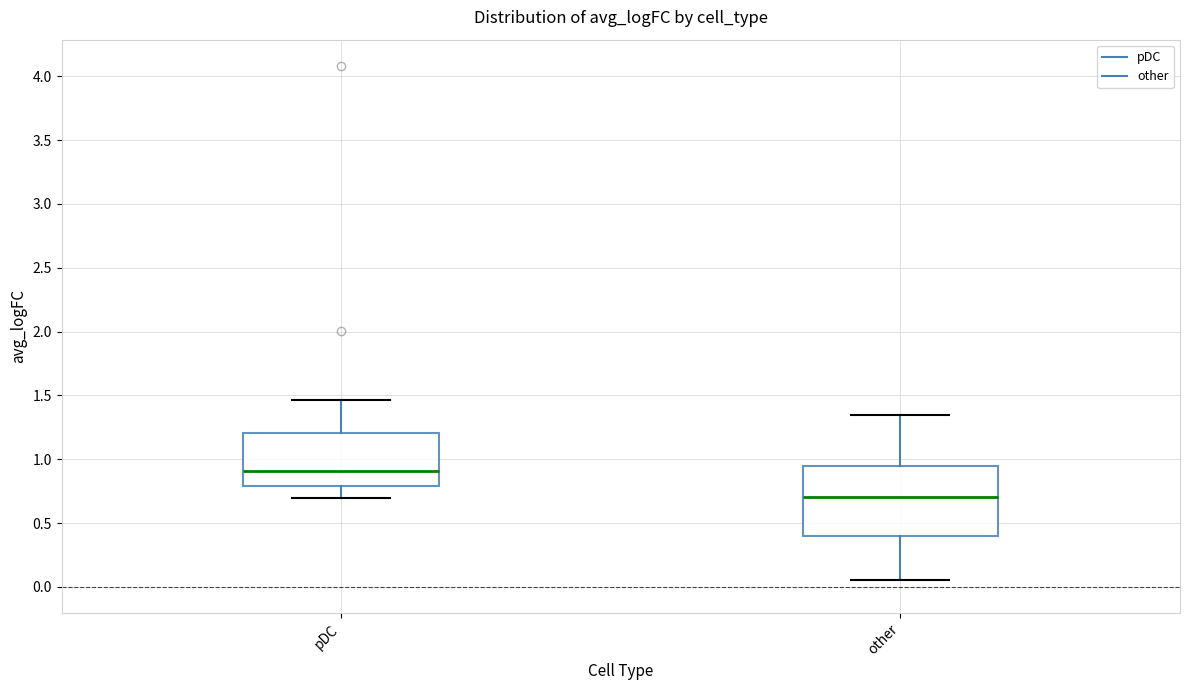

Which box's median line is the highest?

pDC